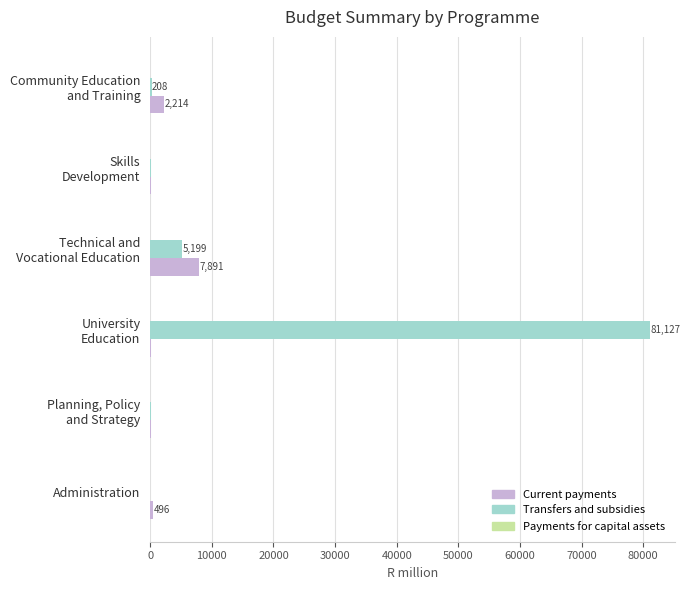

Which series has the largest total across all categories?

Transfers and subsidies